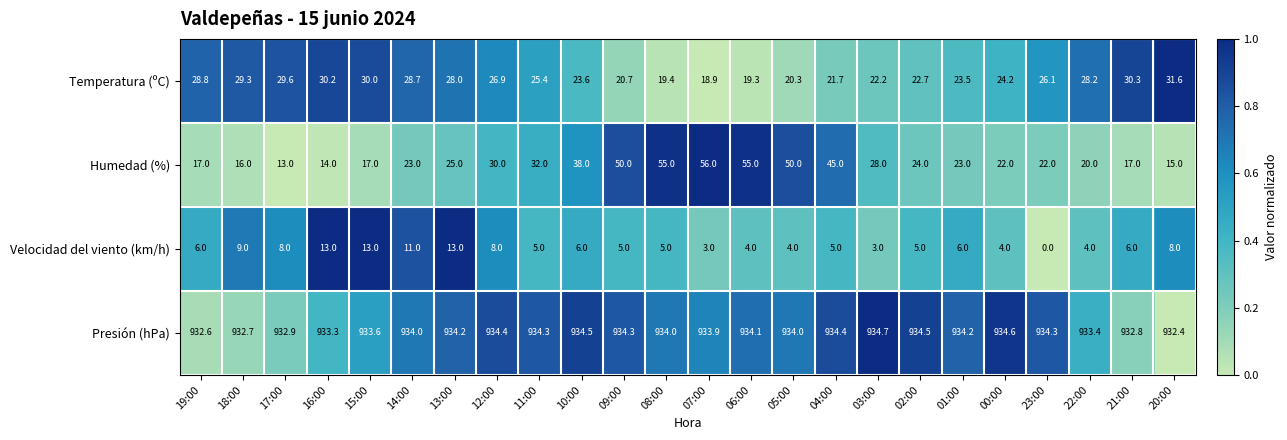

What is the maximum value for Humedad (%)?

56.0